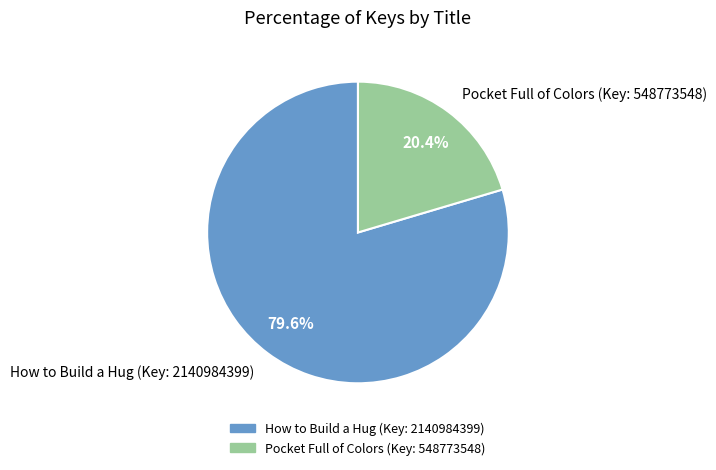

Is the sum of Pocket Full of Colors (Key: 548773548) and How to Build a Hug (Key: 2140984399) greater than half?

Yes